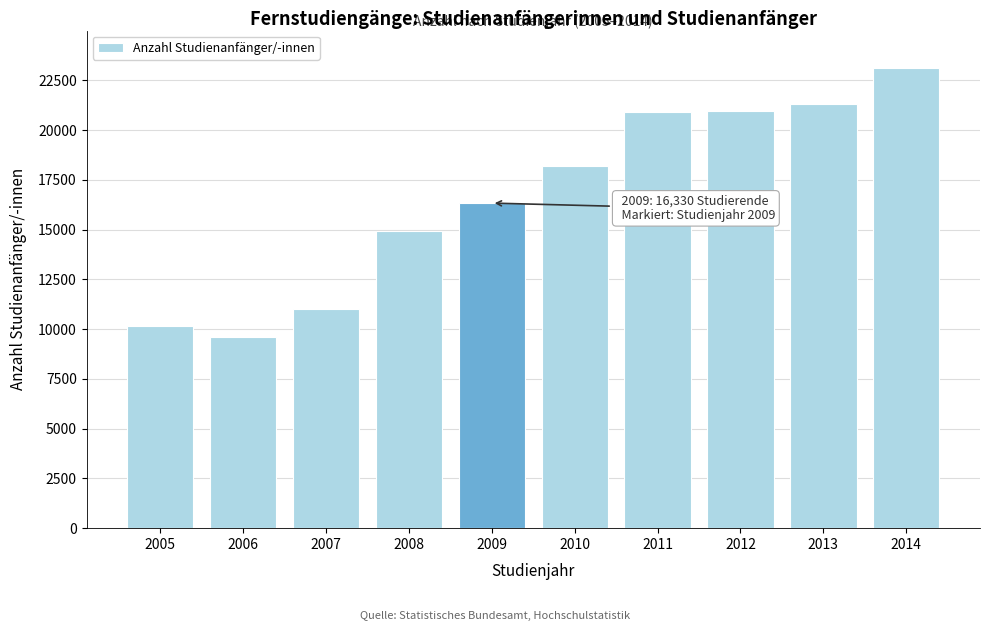

What is the difference between the second highest and minimum values?

11738